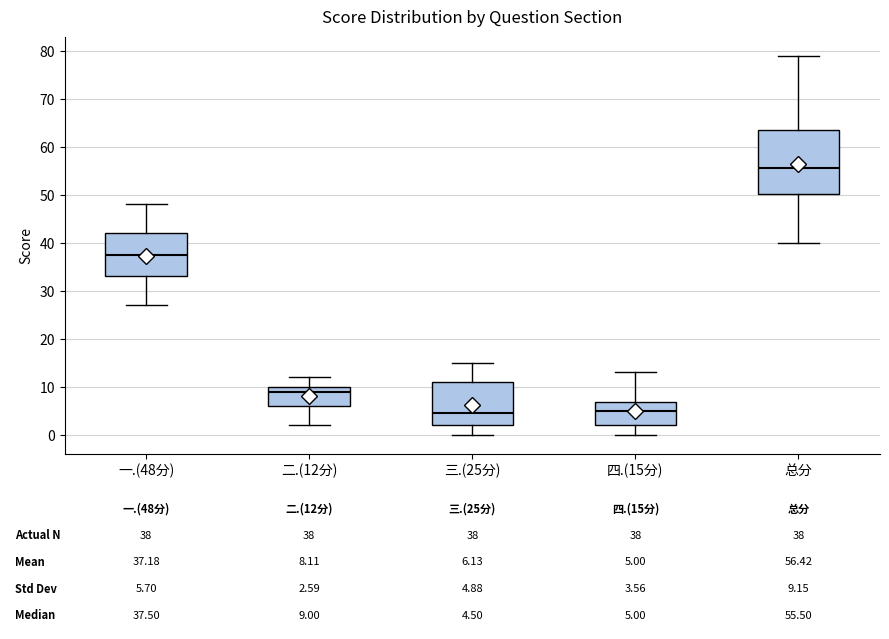

Which box is the tallest, from its lower edge to its upper edge?

总分